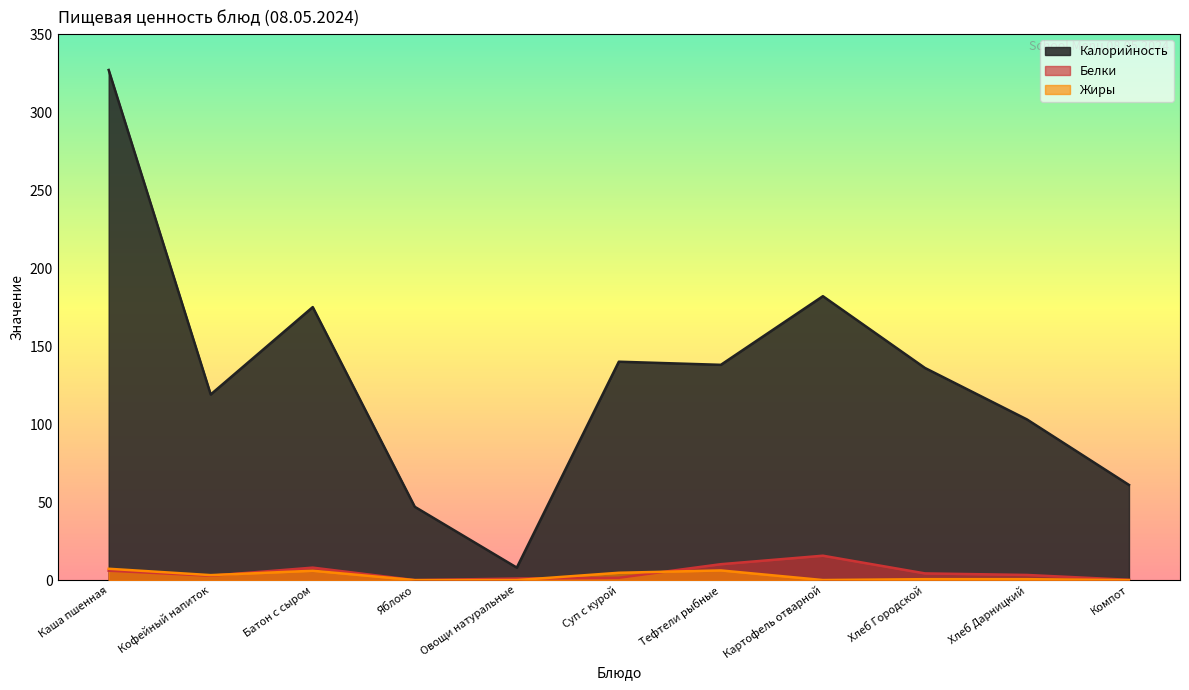

At which category does the chart reach its peak across all series?

Каша пшенная